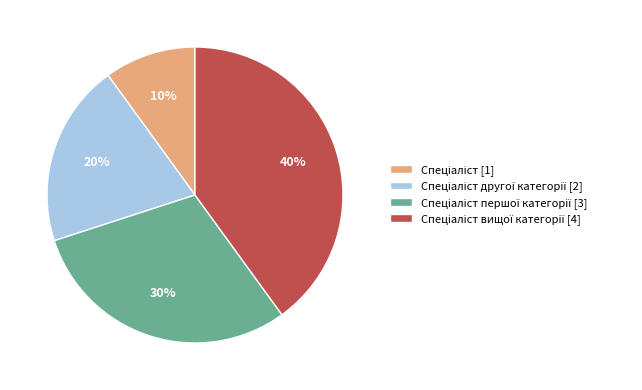

Does any single category account for the majority?

No